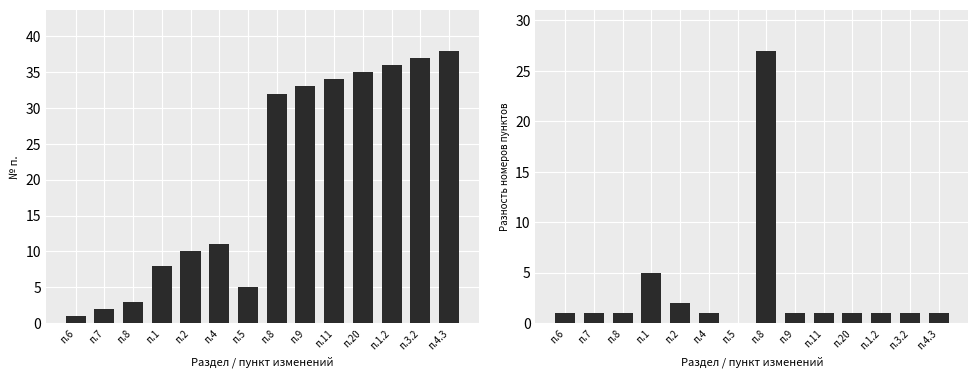

What is the sum of all values?

285